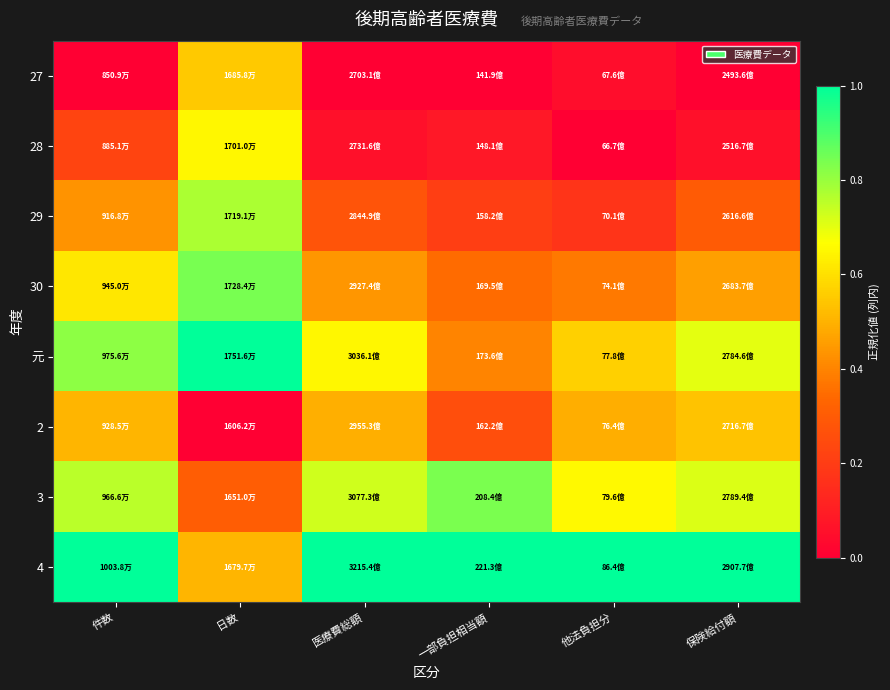

Which category has the highest value across all series?

日数